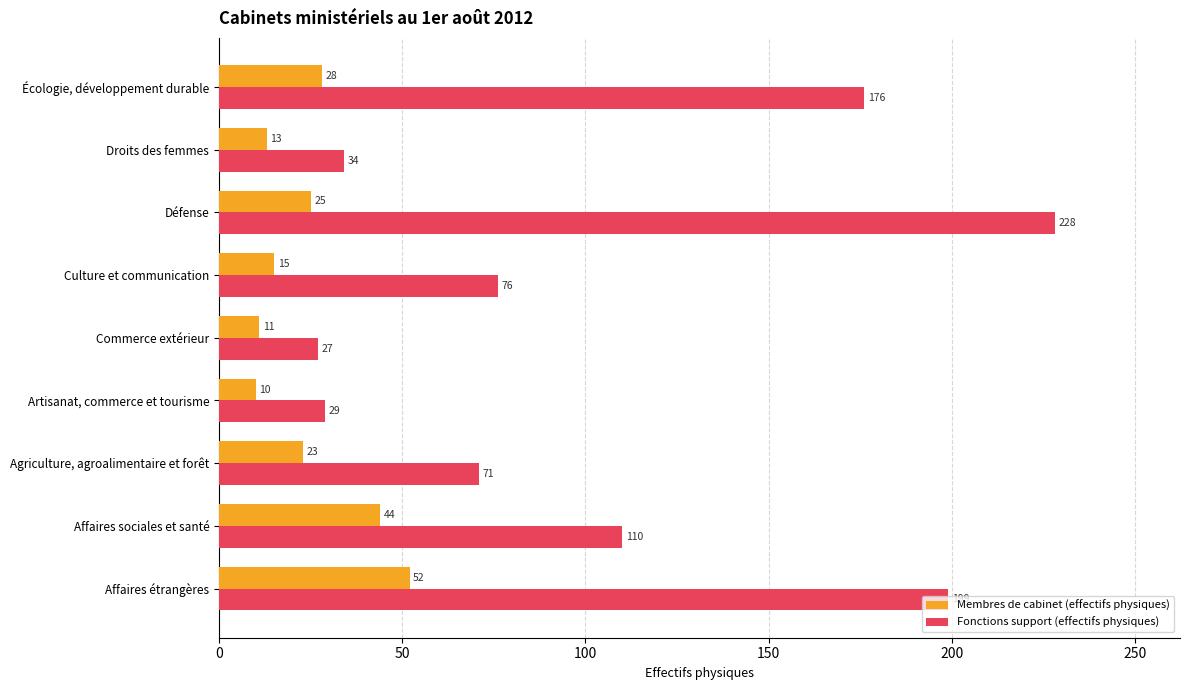

Rank the series by their average value, from highest to lowest.

Fonctions support (effectifs physiques), Membres de cabinet (effectifs physiques)